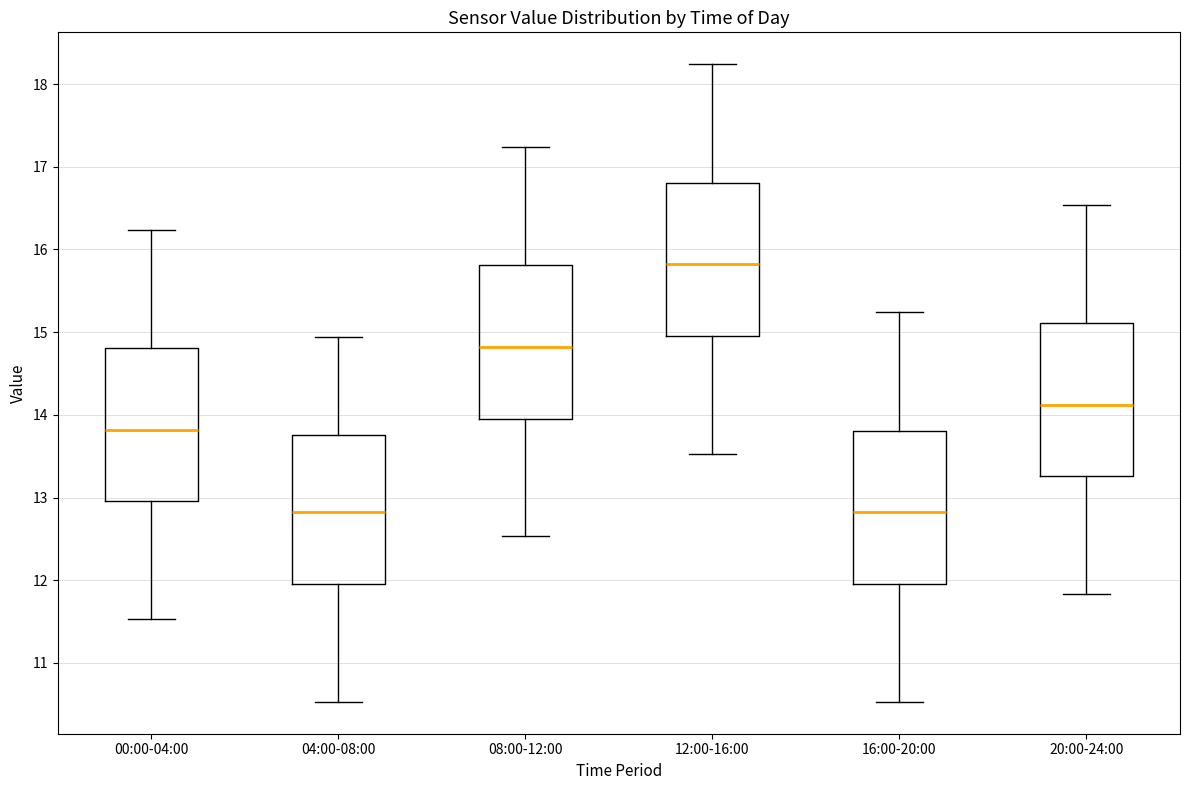

Reading left to right, transcribe this box plot: for each box, give where its median line is, the range the box spans, and where its two whiskers end, as read against the y-axis. The values are not printed on the chart, so give them approximately, as read against the axis.

00:00-04:00: median 13.8, box 13.0 to 14.8, whiskers 11.5 to 16.2
04:00-08:00: median 12.8, box 12.0 to 13.8, whiskers 10.5 to 14.9
08:00-12:00: median 14.8, box 14.0 to 15.8, whiskers 12.5 to 17.2
12:00-16:00: median 15.8, box 15.0 to 16.8, whiskers 13.5 to 18.2
16:00-20:00: median 12.8, box 12.0 to 13.8, whiskers 10.5 to 15.2
20:00-24:00: median 14.1, box 13.3 to 15.1, whiskers 11.8 to 16.5